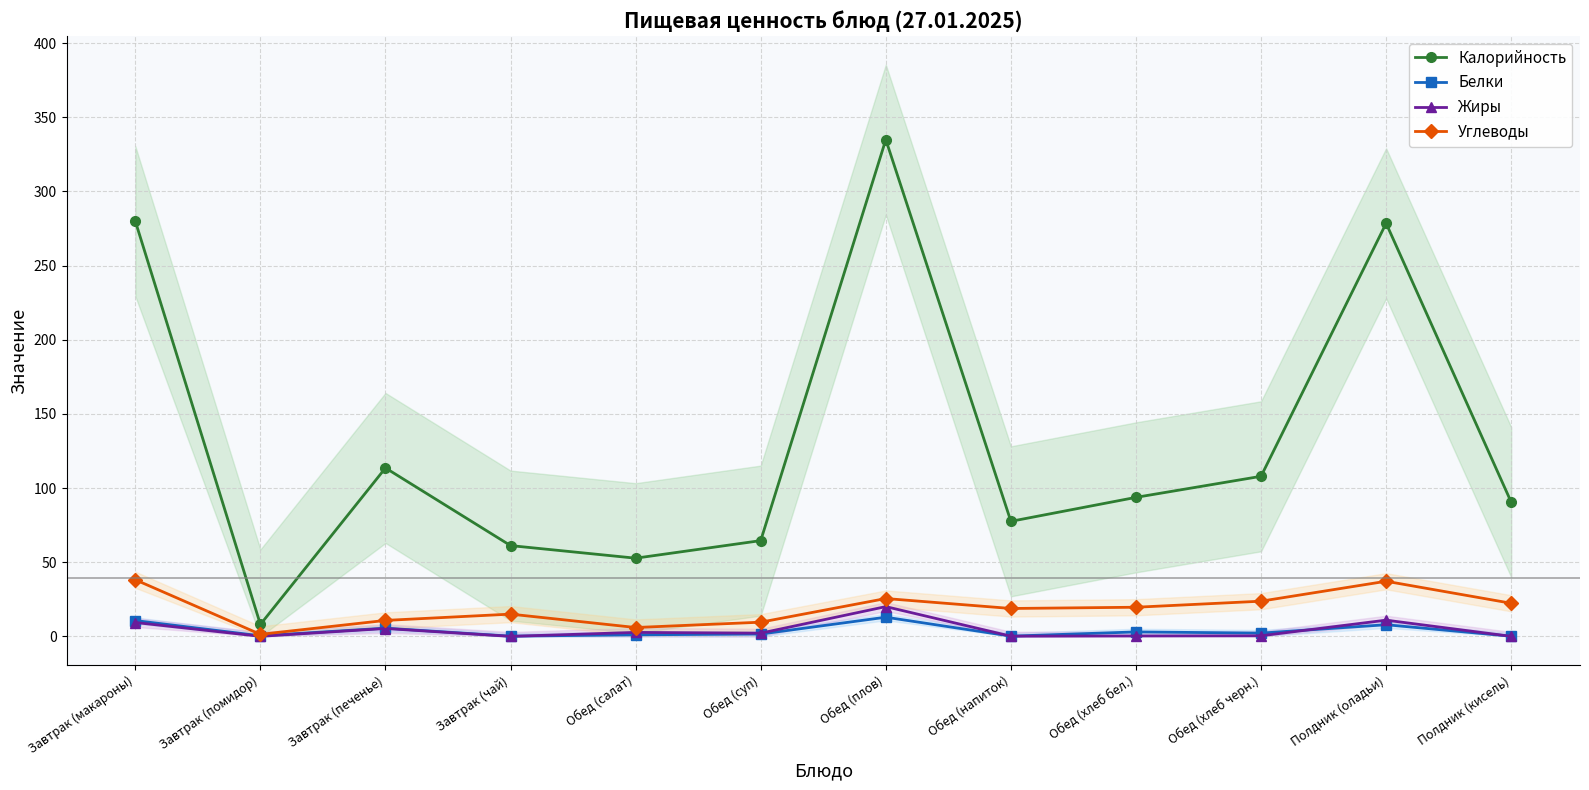

True or false: Жиры and Калорийность intersect in this chart.

False